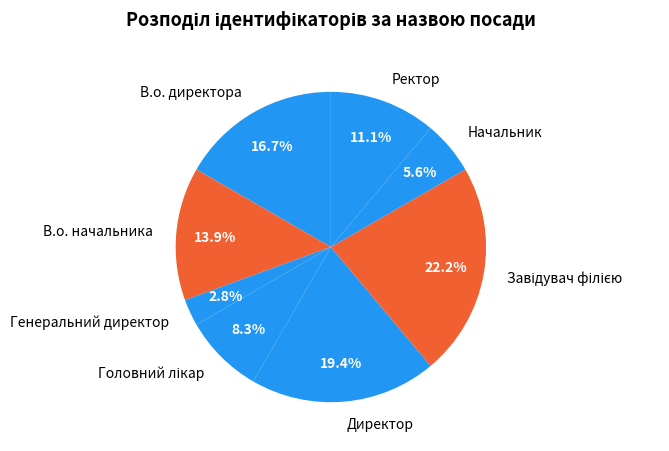

How many segments does this pie chart have?

8